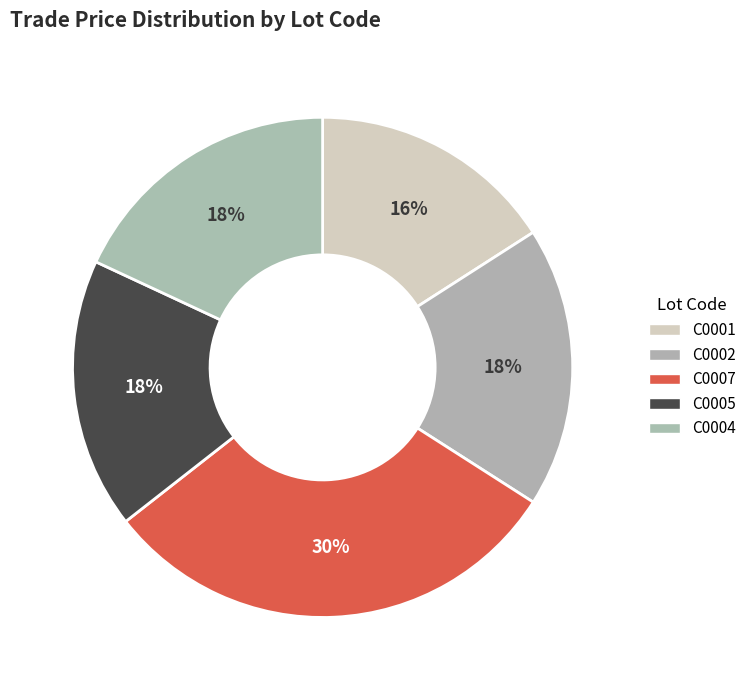

How many segments does this pie chart have?

5